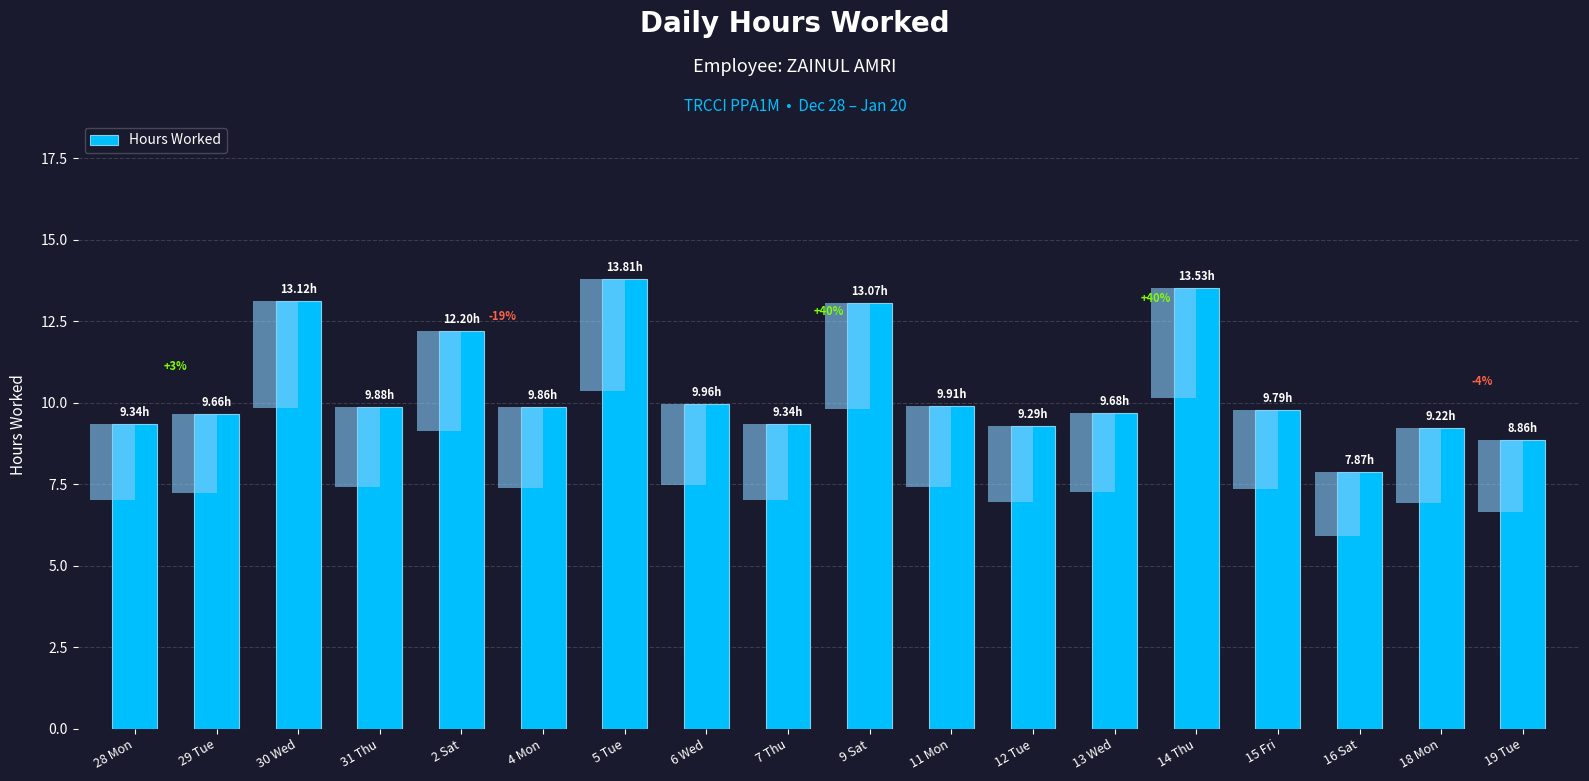

Is it true that the value at 12 Tue is 15.0?

False